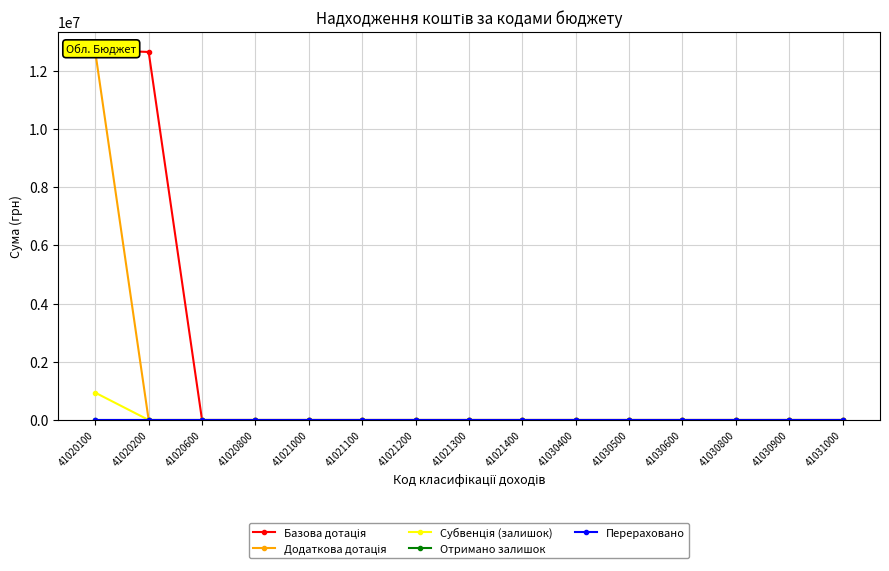

Rank the series at 41030900 from highest to lowest value.

Базова дотація, Додаткова дотація, Субвенція (залишок), Отримано залишок, Перераховано